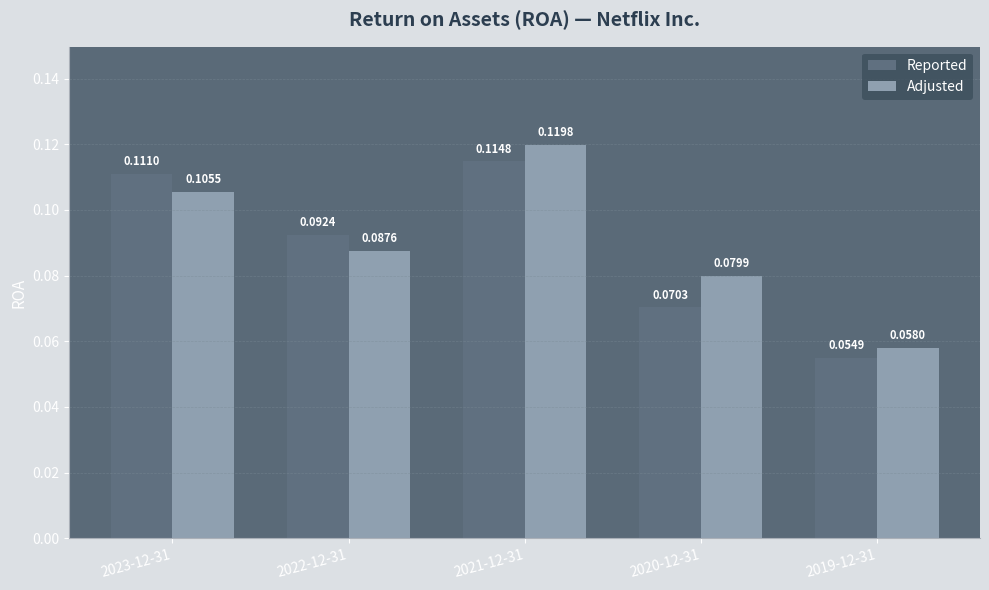

Between 2021-12-31 and 2019-12-31, which series saw the biggest shift?

Adjusted